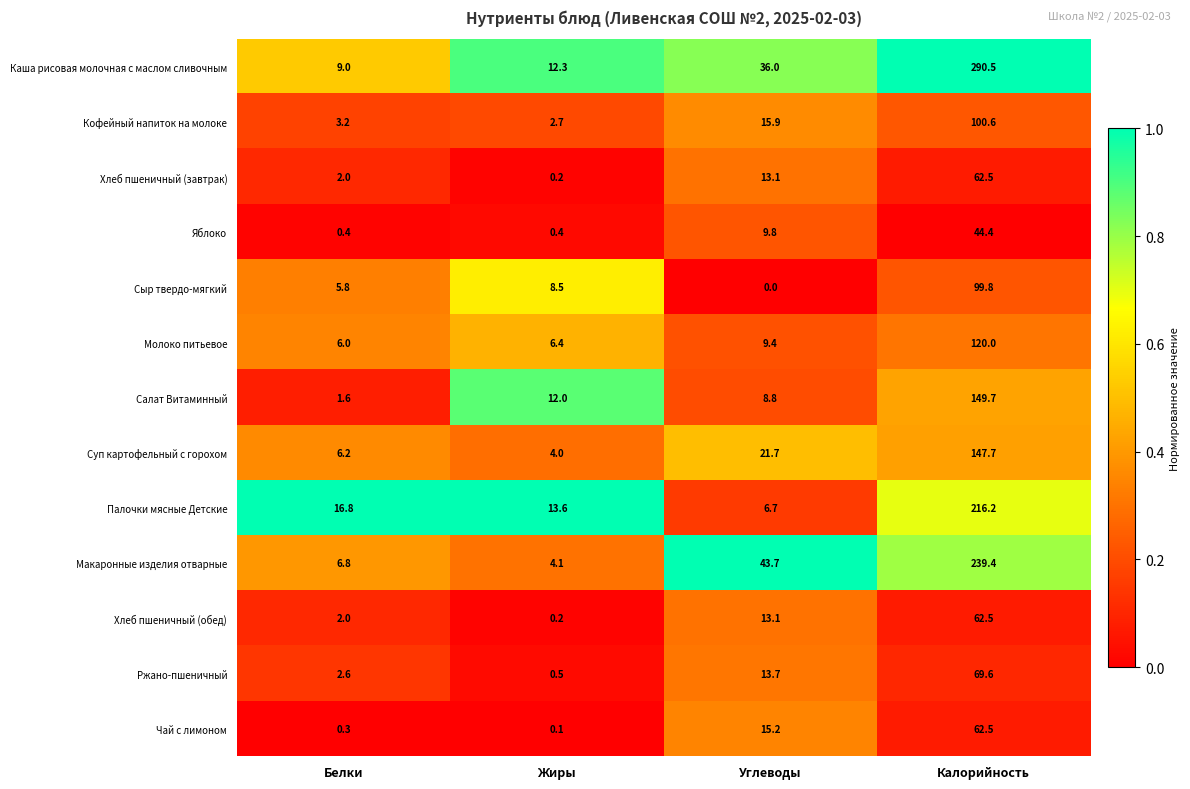

Which series has the largest total across all categories?

Каша рисовая молочная с маслом сливочным